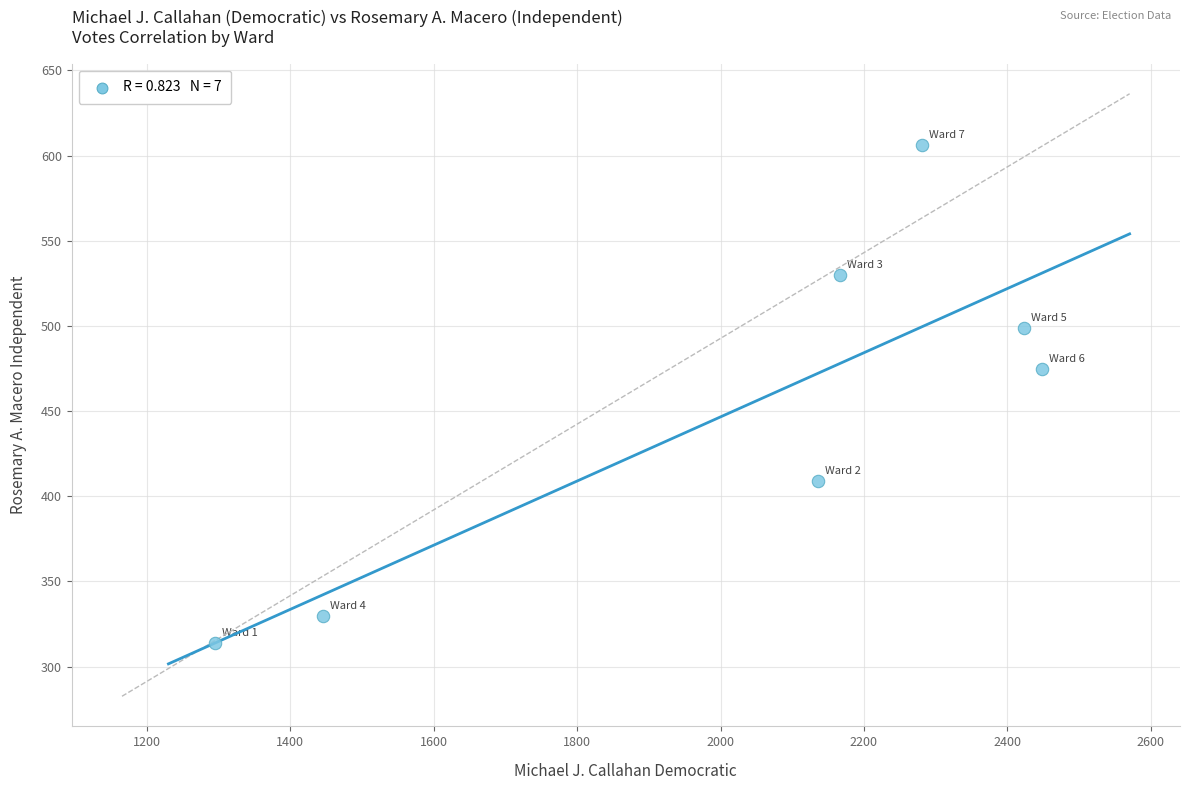

What Y value in the scatter plot is closest to 460?

475